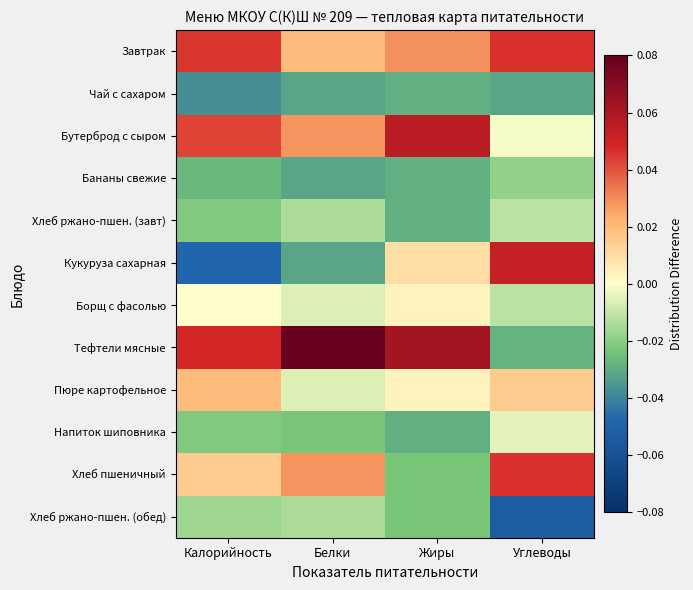

Which category has the highest value across all series?

Белки